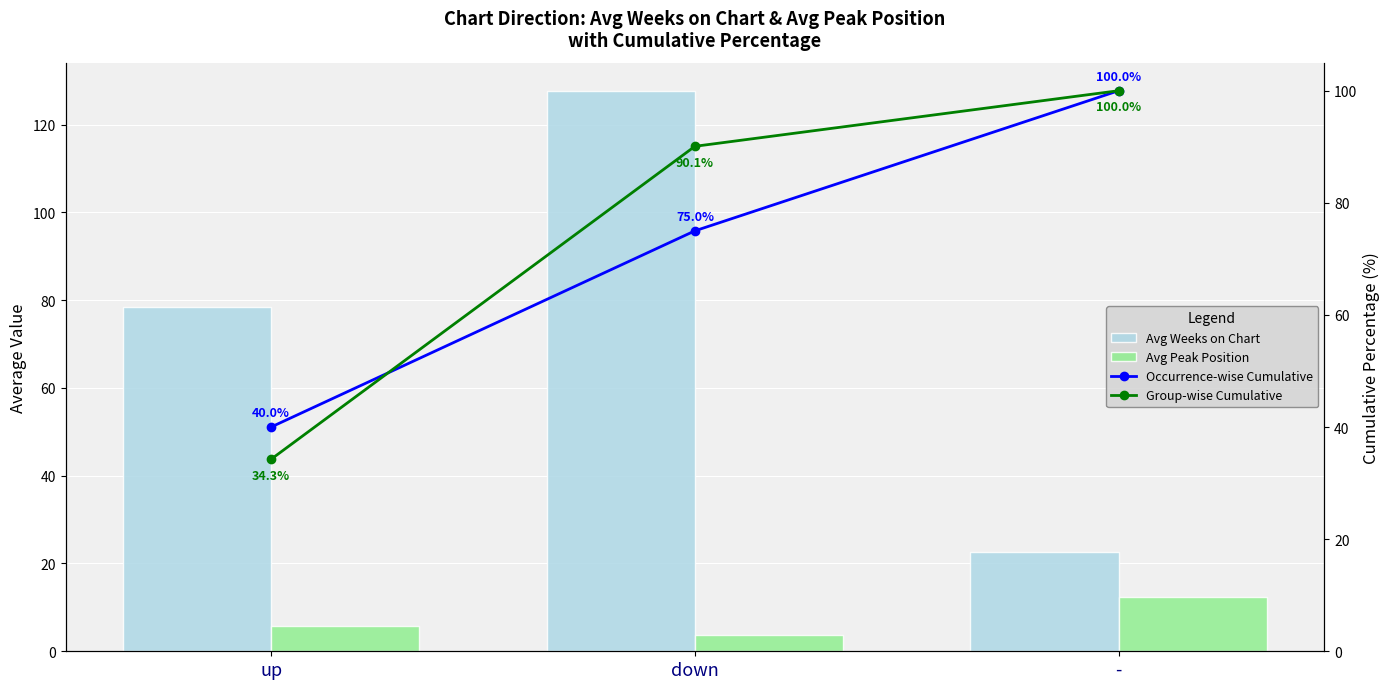

List the series in order of their peak value, highest first.

Avg Weeks on Chart, Occurrence-wise Cumulative, Group-wise Cumulative, Avg Peak Position